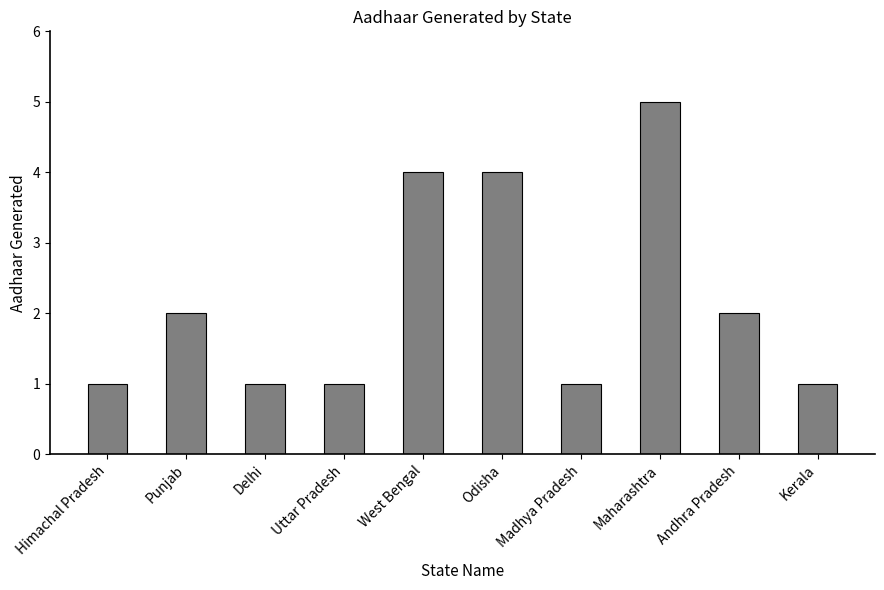

The chart shows a value of 0 at Himachal Pradesh. True or false?

False